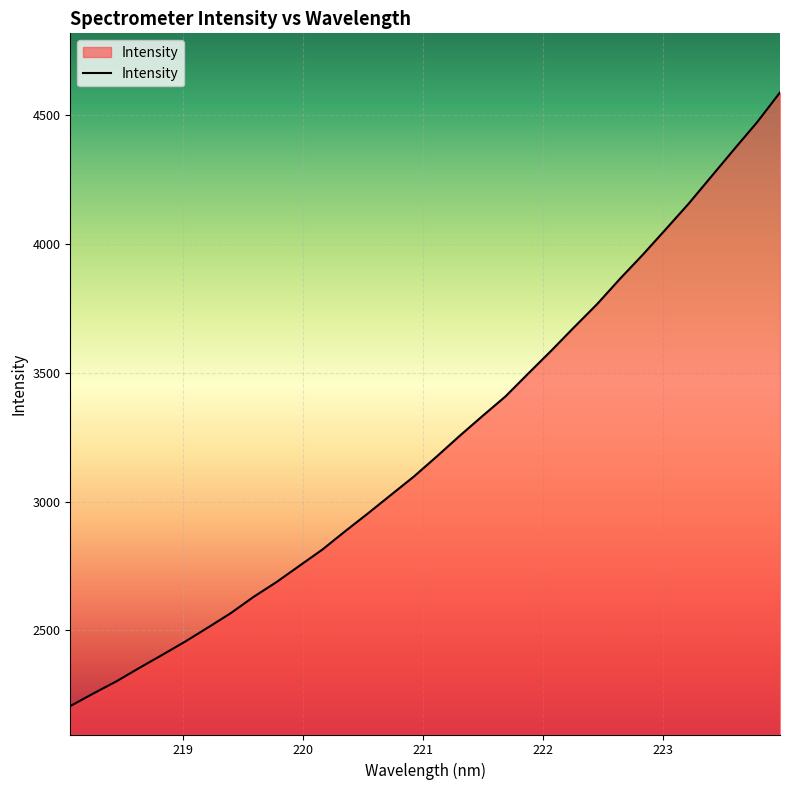

What is the maximum value shown in the chart?

4588.1